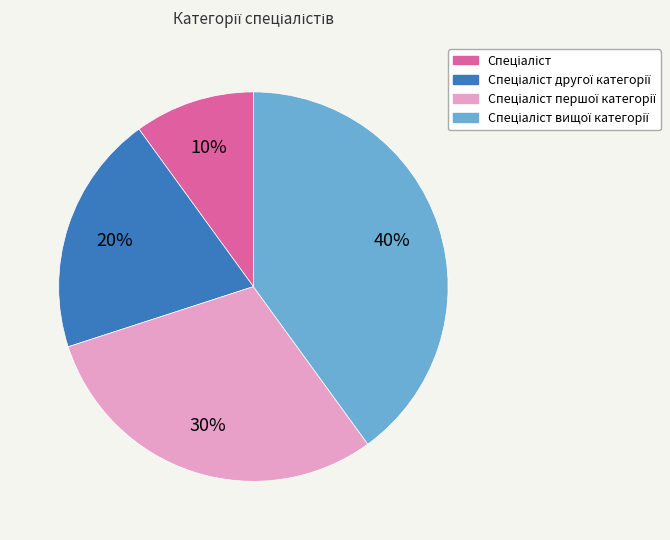

To the nearest percent, what is the difference between the largest and smallest slice percentages?

30%